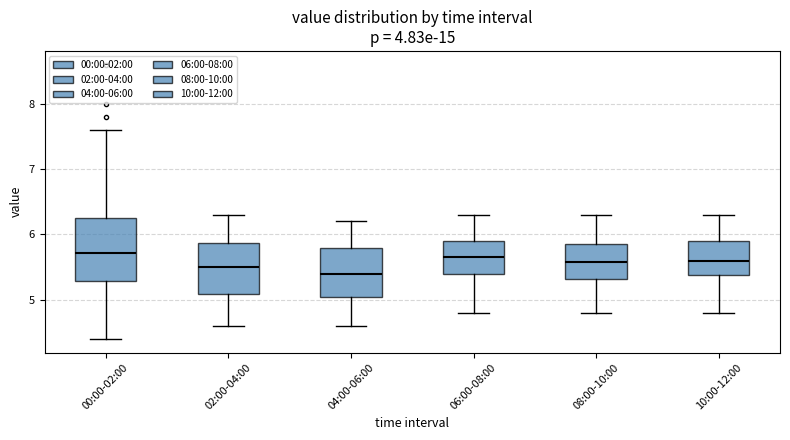

Reading left to right, read every box against the y-axis: the position of its median line, the range the box covers, and the ends of its whiskers. The values are not printed on the chart, so give them approximately, as read against the axis.

00:00-02:00: median 5.7, box 5.3 to 6.3, whiskers 4.4 to 7.6
02:00-04:00: median 5.5, box 5.1 to 5.9, whiskers 4.6 to 6.3
04:00-06:00: median 5.4, box 5.0 to 5.8, whiskers 4.6 to 6.2
06:00-08:00: median 5.7, box 5.4 to 5.9, whiskers 4.8 to 6.3
08:00-10:00: median 5.6, box 5.3 to 5.9, whiskers 4.8 to 6.3
10:00-12:00: median 5.6, box 5.4 to 5.9, whiskers 4.8 to 6.3